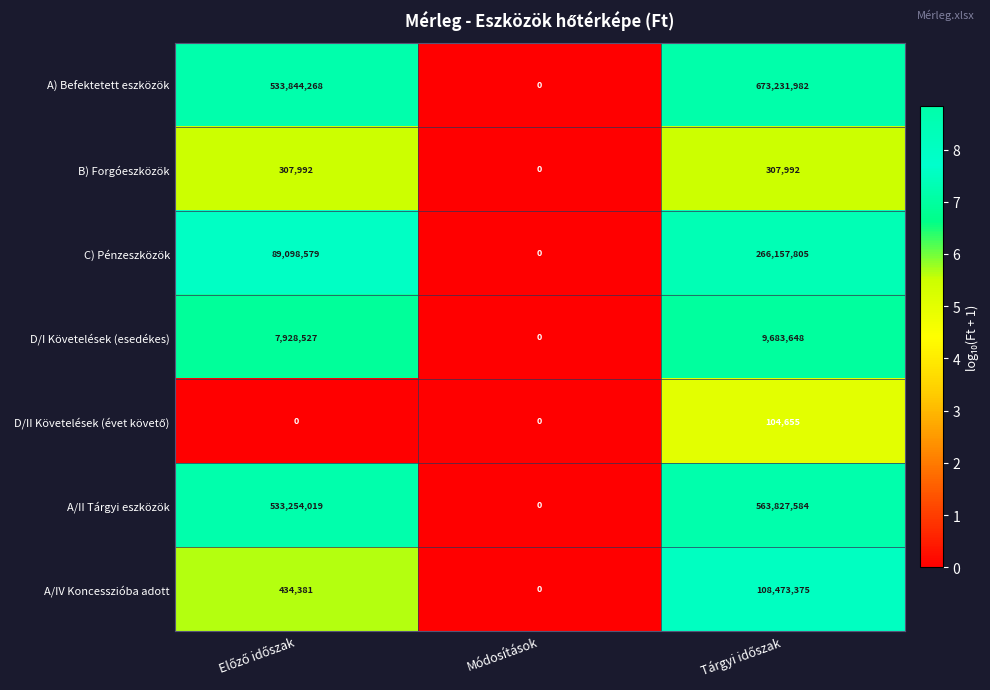

How many D/I Követelések (esedékes) values are between 0 and 9683648?

3